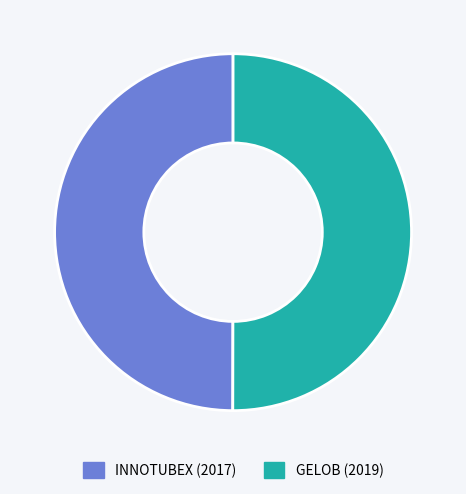

Count the number of slices in the pie.

2